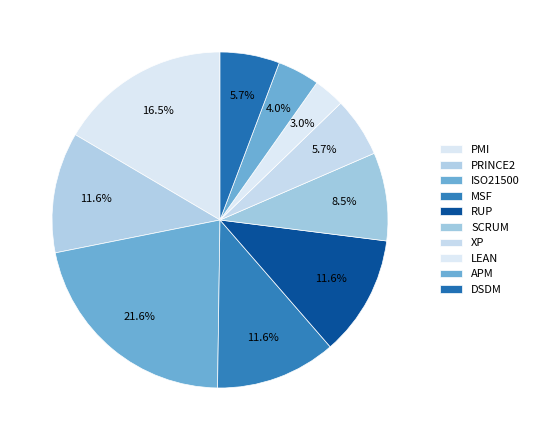

How many segments does this pie chart have?

10